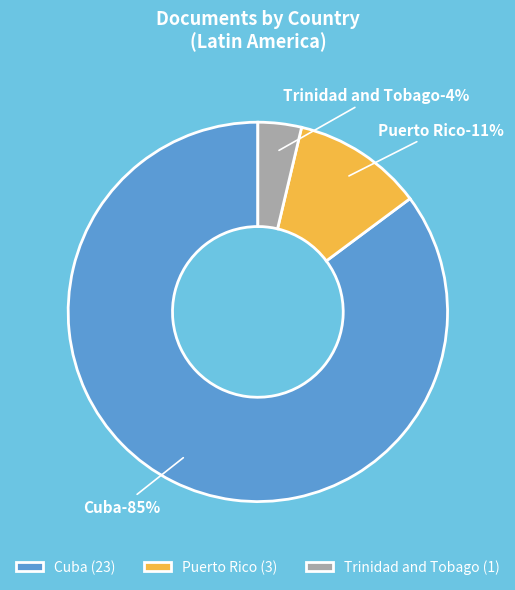

What is the smallest slice in the pie chart?

Trinidad and Tobago